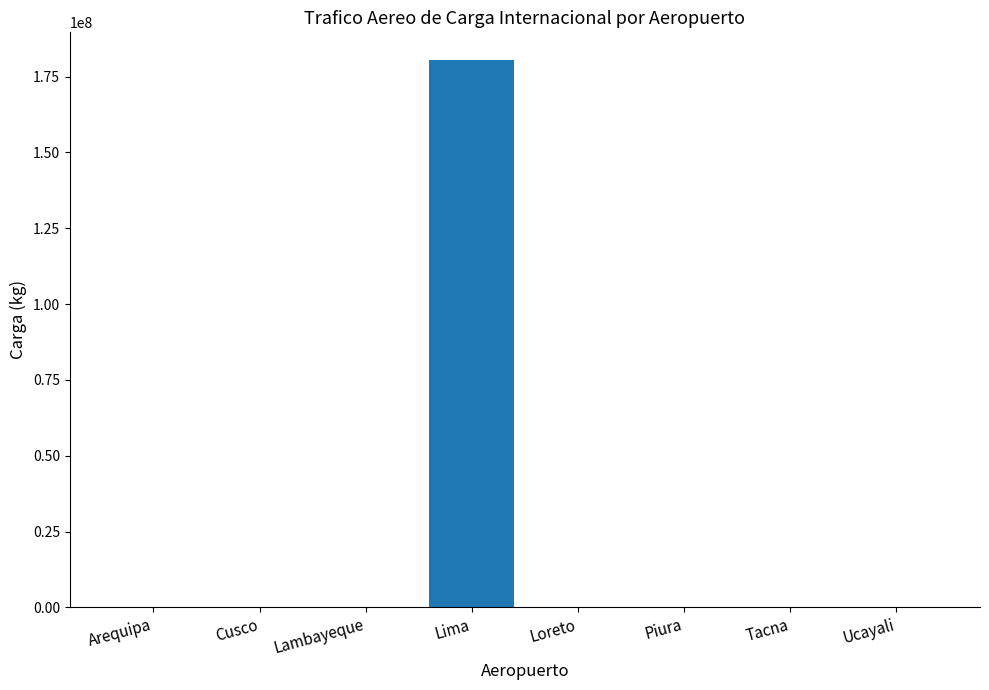

True or false: the data shows 180557962 at Lima.

True